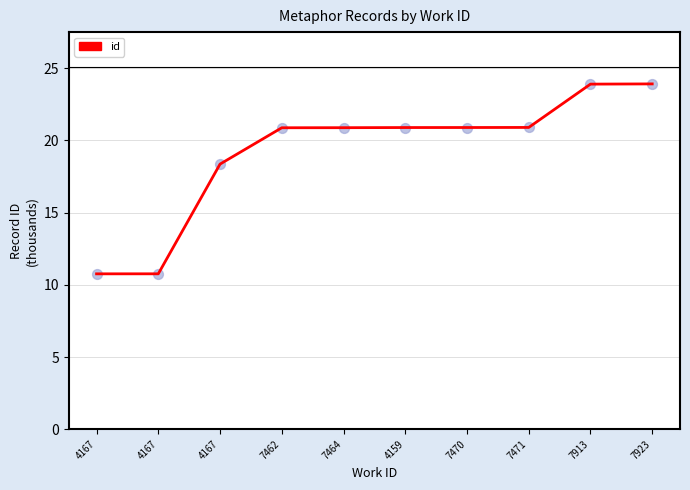

Between 4159 and 4167, which is larger?

4159